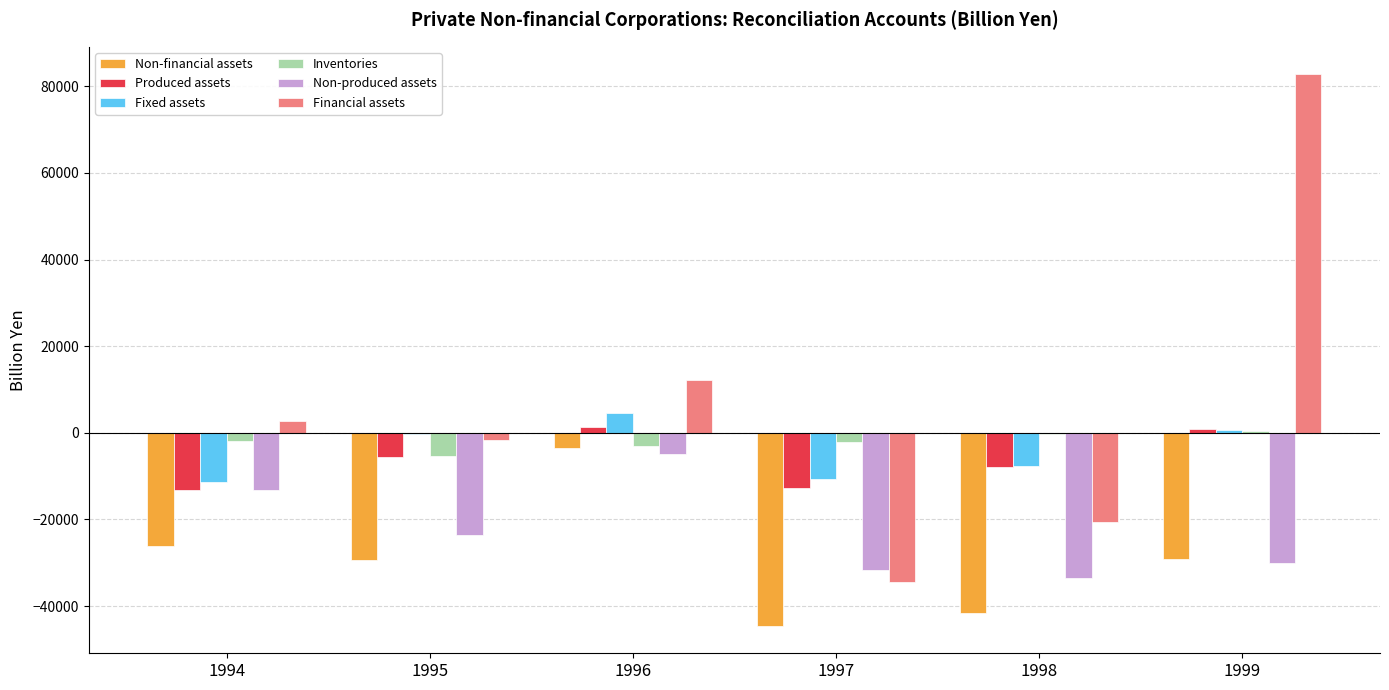

Which series has the largest total across all categories?

Financial assets